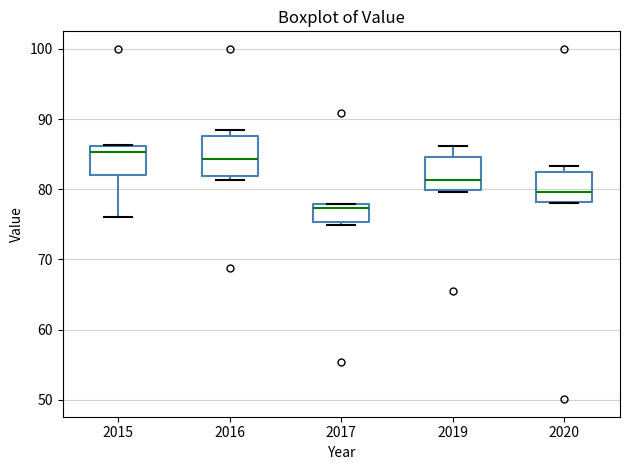

Where is the lower edge of the box at x = 2016 on the y-axis? The values are not printed on the chart, so give them approximately, as read against the axis.

82